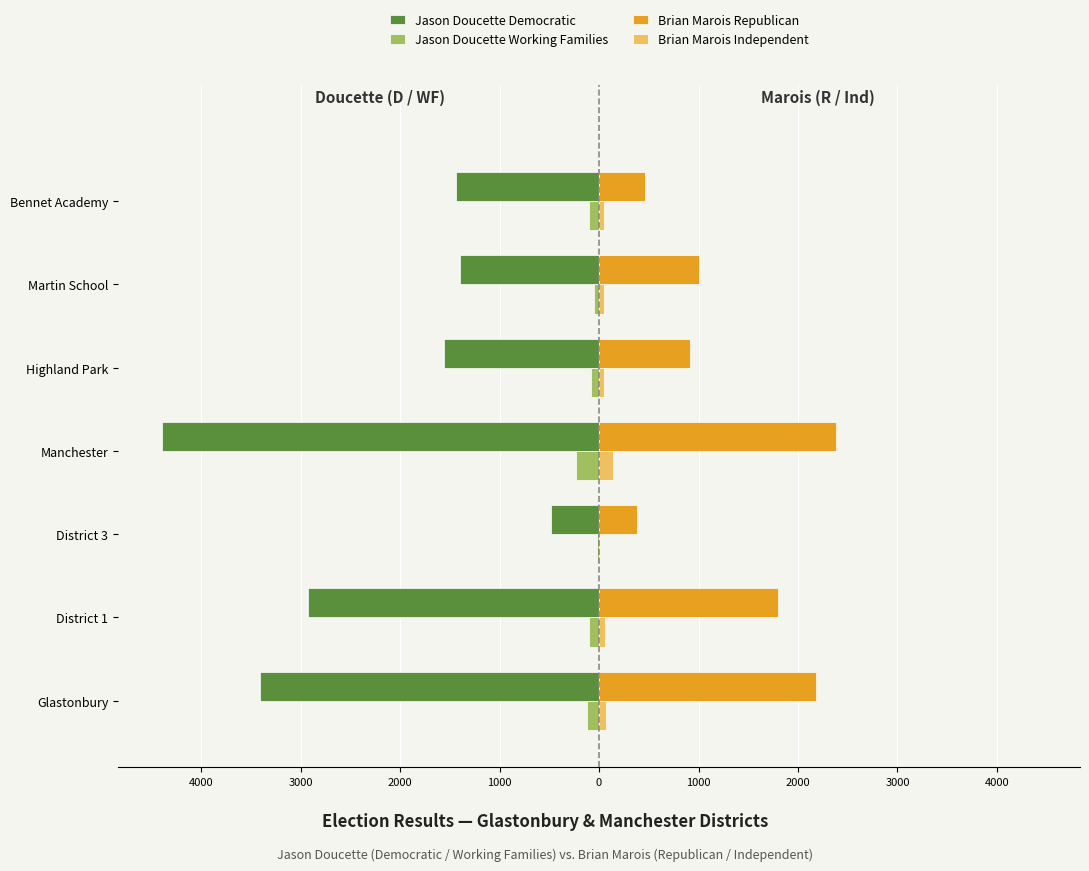

What are all the series names shown in the legend?

Jason Doucette Democratic, Jason Doucette Working Families, Brian Marois Republican, Brian Marois Independent